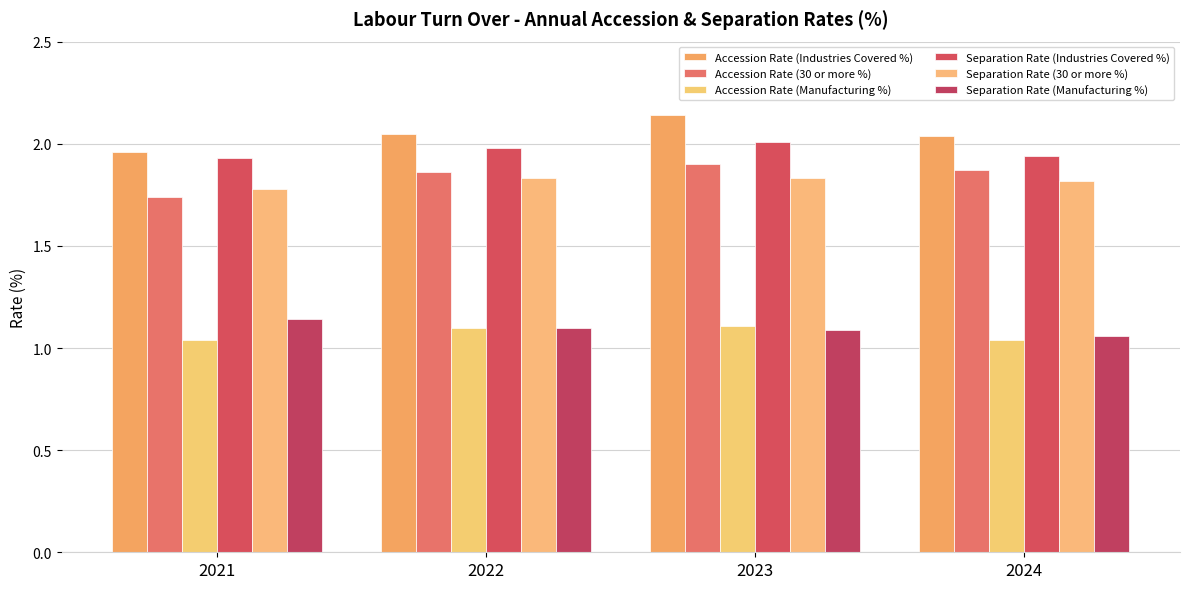

Does the chart contain any negative values?

No